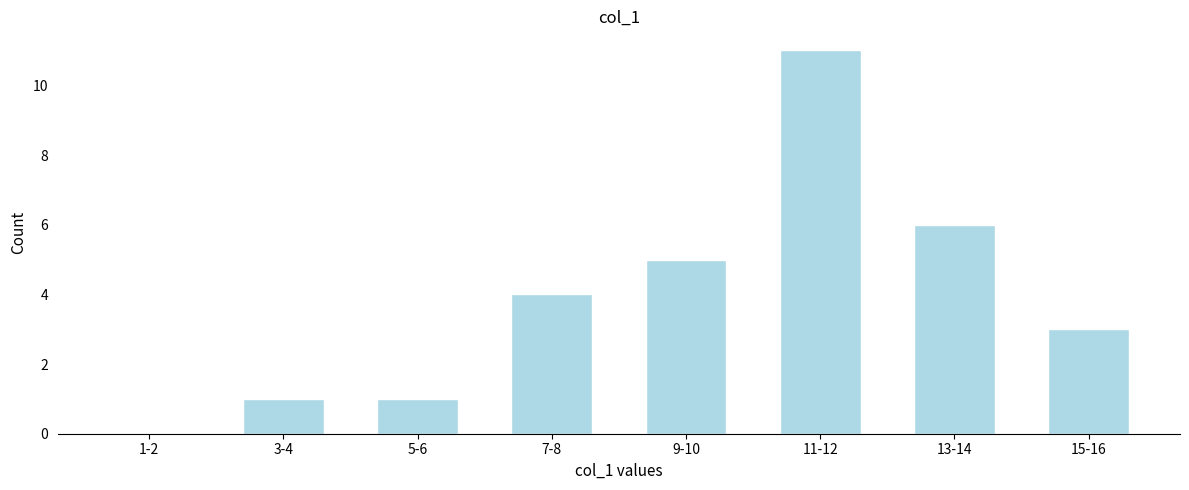

Reading right to left, what are all the values shown in this chart?

15-16=3	13-14=6	11-12=11	9-10=5	7-8=4	5-6=1	3-4=1	1-2=0